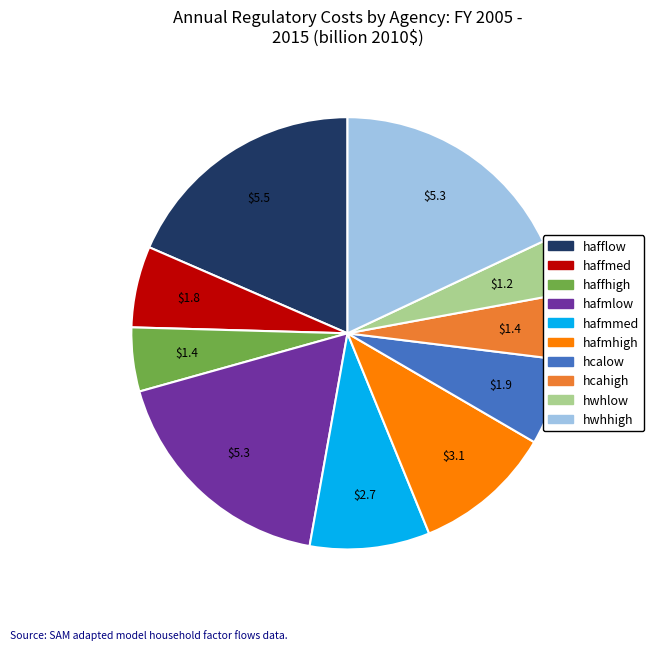

What is the smallest slice in the pie chart?

hwhlow